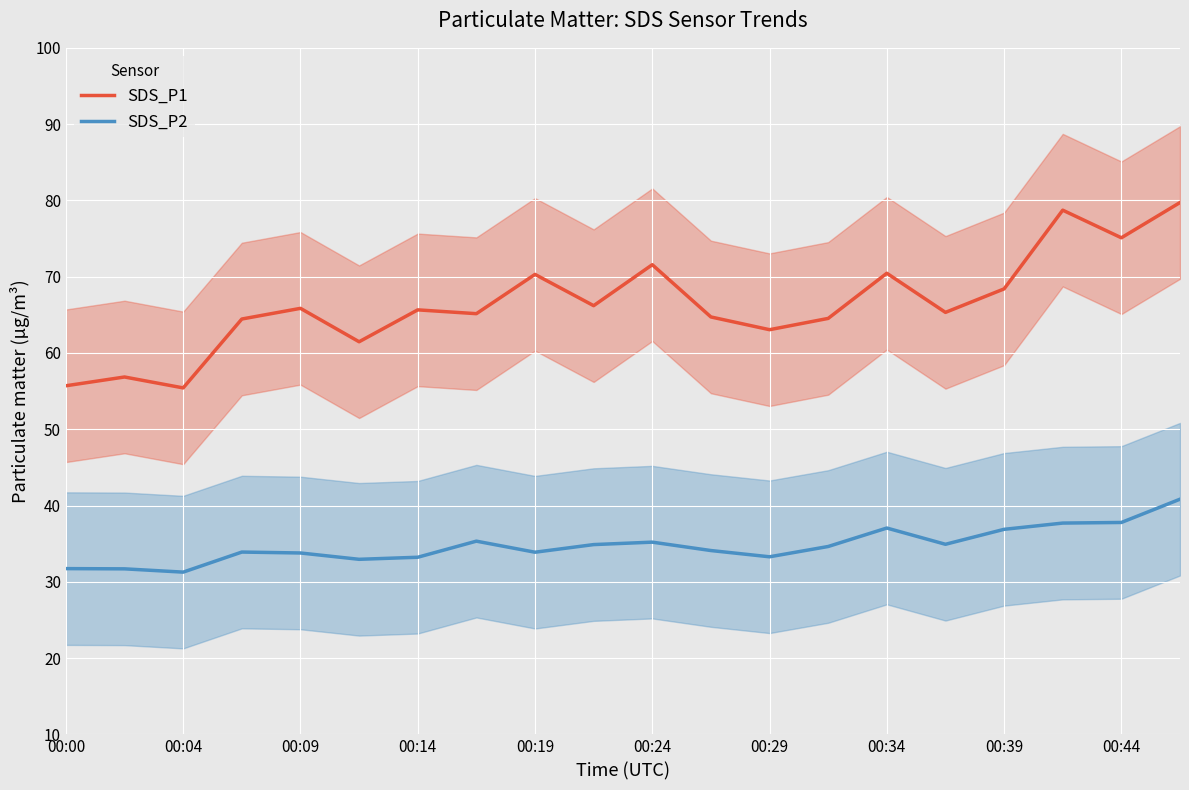

True or false: SDS_P1 and SDS_P2 cross at least once.

False